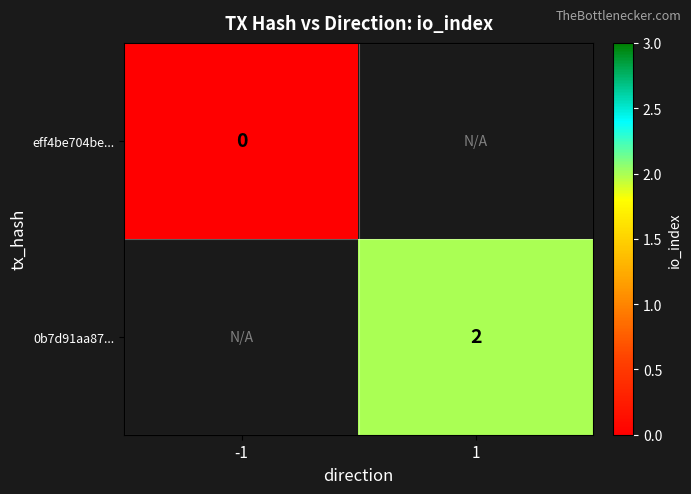

True or false: 0b7d91aa87... has a value of 2 at 1.

True